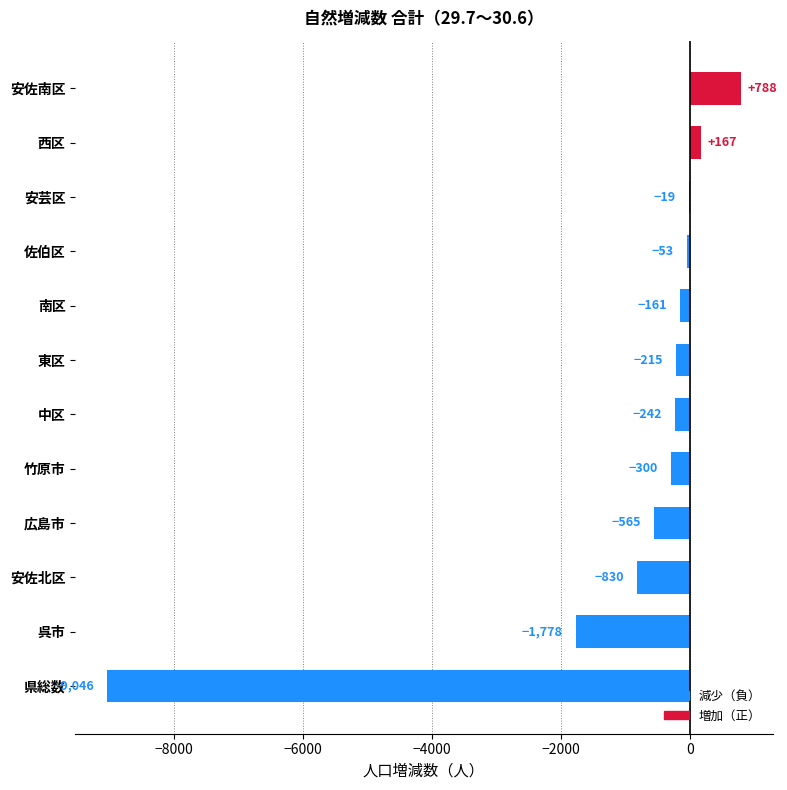

At which label is the value closest to -4129?

呉市